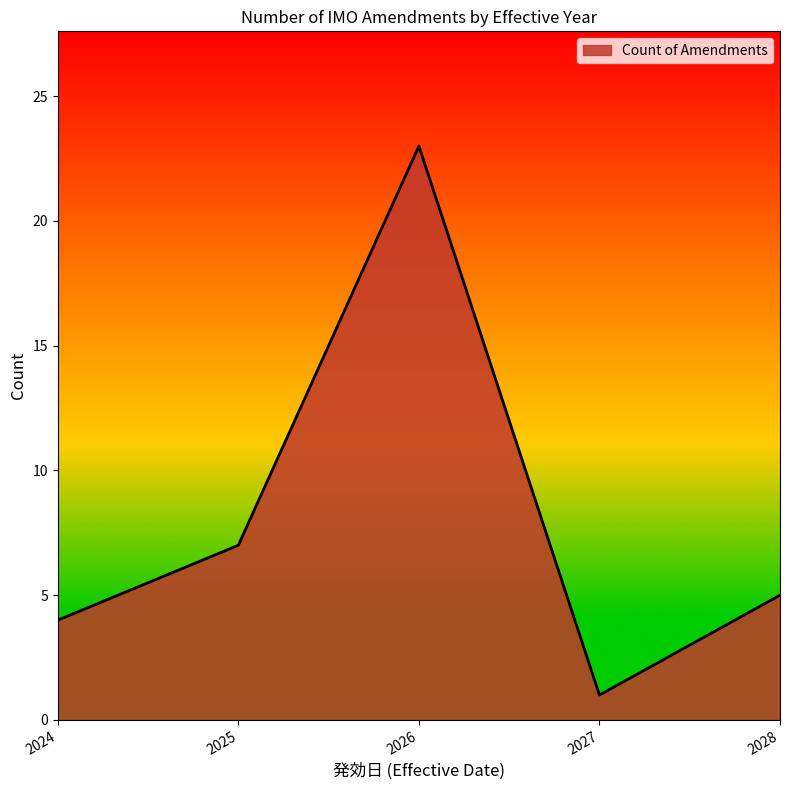

What is the sum of the values at 2027 and 2028?

6